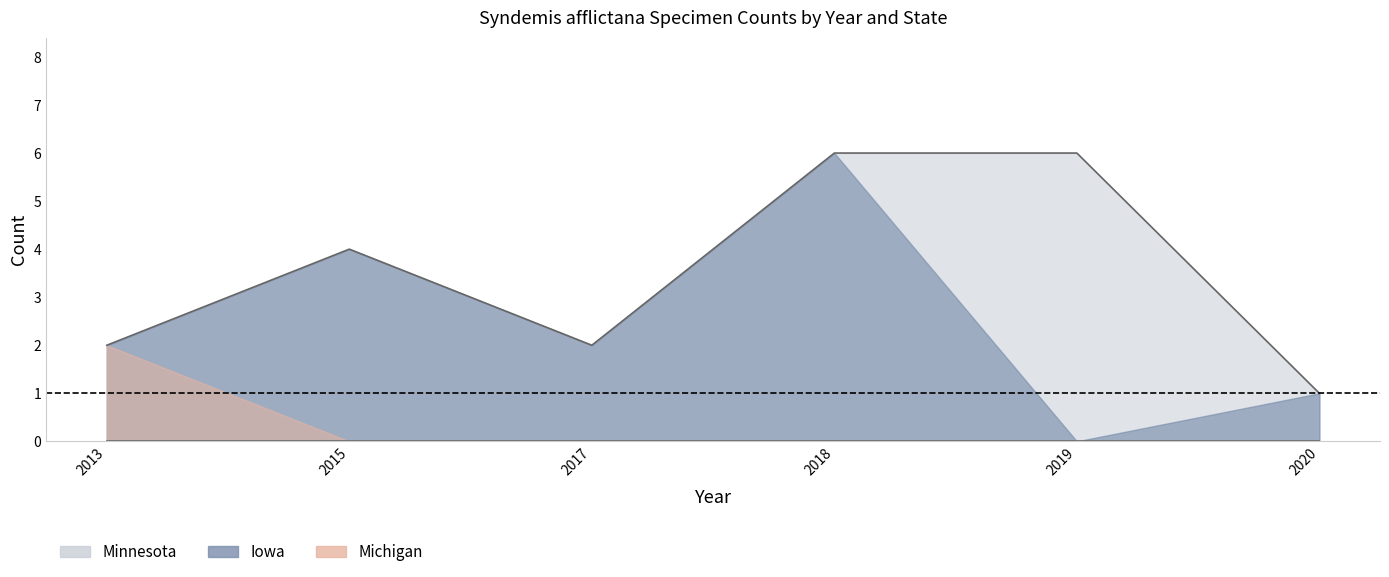

True or false: Michigan has a value of -2 at 2020.

False